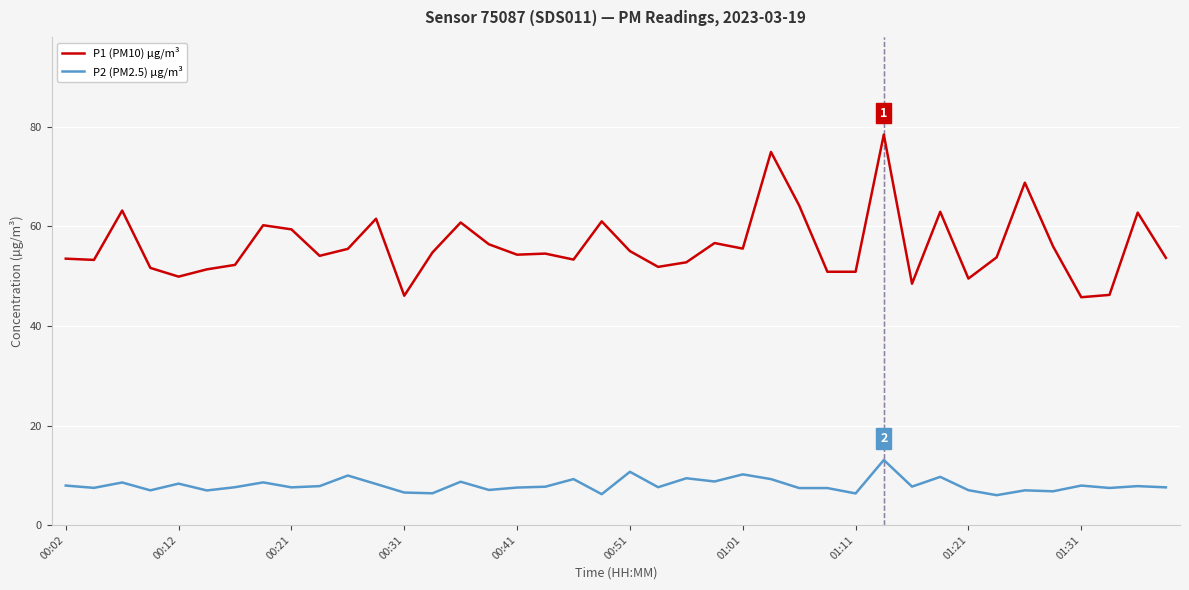

True or false: P2 (PM2.5) µg/m³ and P1 (PM10) µg/m³ cross at least once.

False